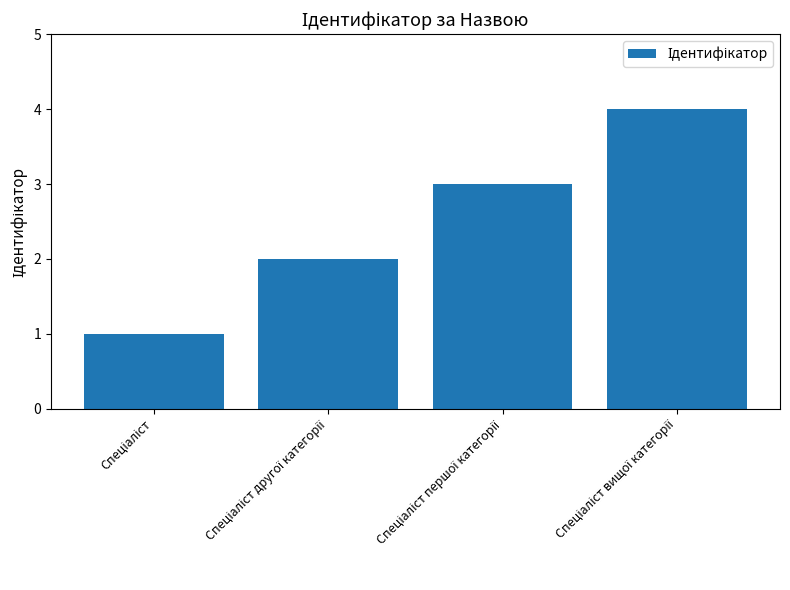

What is the sum of all values?

10